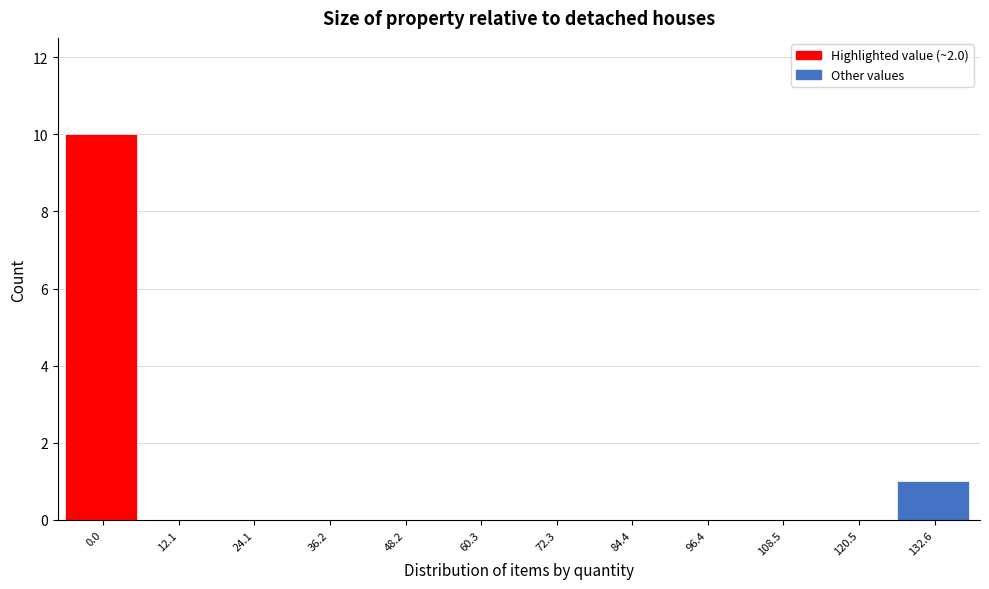

Reading left to right, list all the values displayed in this chart.

0.0=10	12.1=0	24.1=0	36.2=0	48.2=0	60.3=0	72.3=0	84.4=0	96.4=0	108.5=0	120.5=0	132.6=1